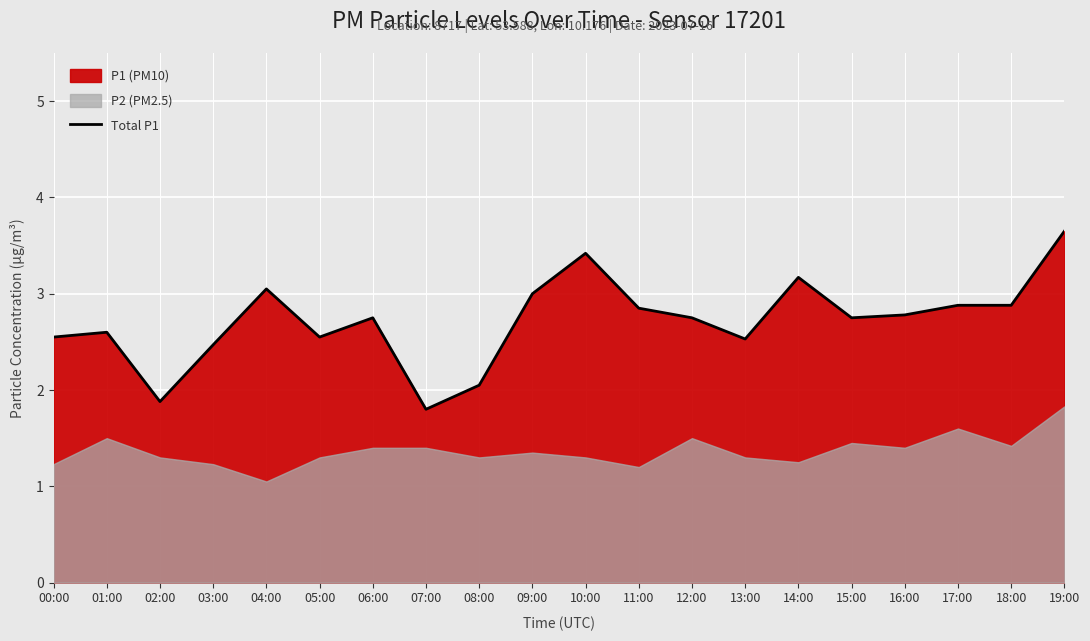

Which category has the highest value across all series?

19:00